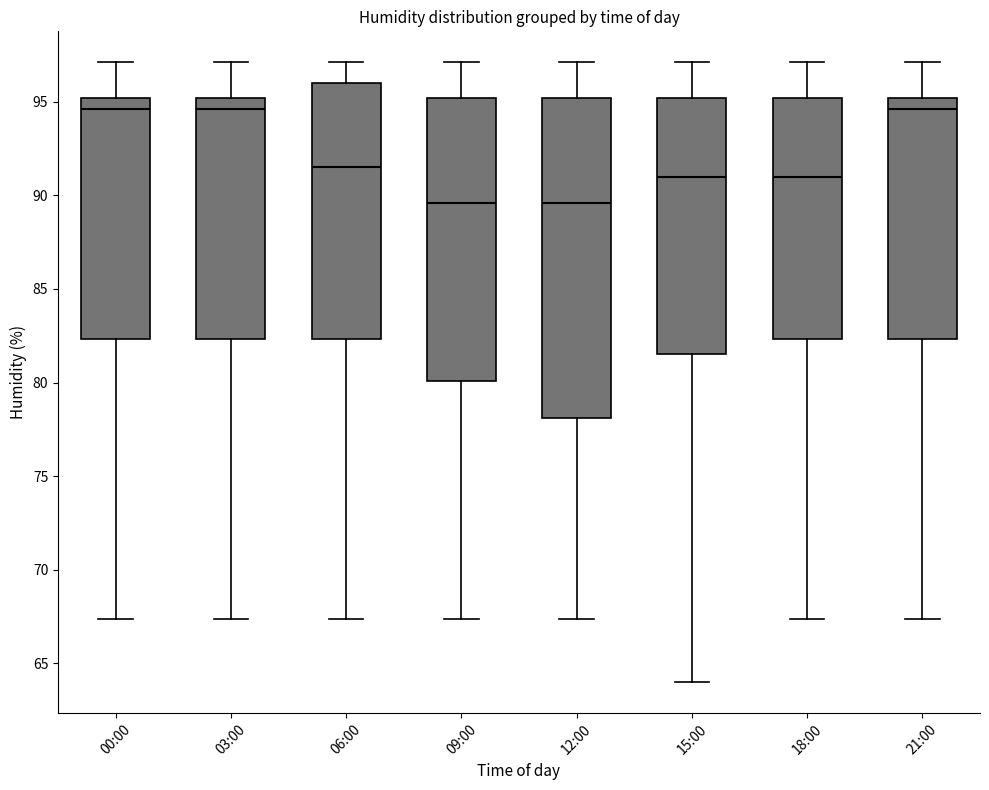

Reading left to right, transcribe this box plot: for each box, give where its median line is, the range the box spans, and where its two whiskers end, as read against the y-axis. The values are not printed on the chart, so give them approximately, as read against the axis.

00:00: median 94.5, box 82.5 to 95.0, whiskers 67.5 to 97.0
03:00: median 94.5, box 82.5 to 95.0, whiskers 67.5 to 97.0
06:00: median 91.5, box 82.5 to 96.0, whiskers 67.5 to 97.0
09:00: median 89.5, box 80.0 to 95.0, whiskers 67.5 to 97.0
12:00: median 89.5, box 78.0 to 95.0, whiskers 67.5 to 97.0
15:00: median 91.0, box 81.5 to 95.0, whiskers 64.0 to 97.0
18:00: median 91.0, box 82.5 to 95.0, whiskers 67.5 to 97.0
21:00: median 94.5, box 82.5 to 95.0, whiskers 67.5 to 97.0